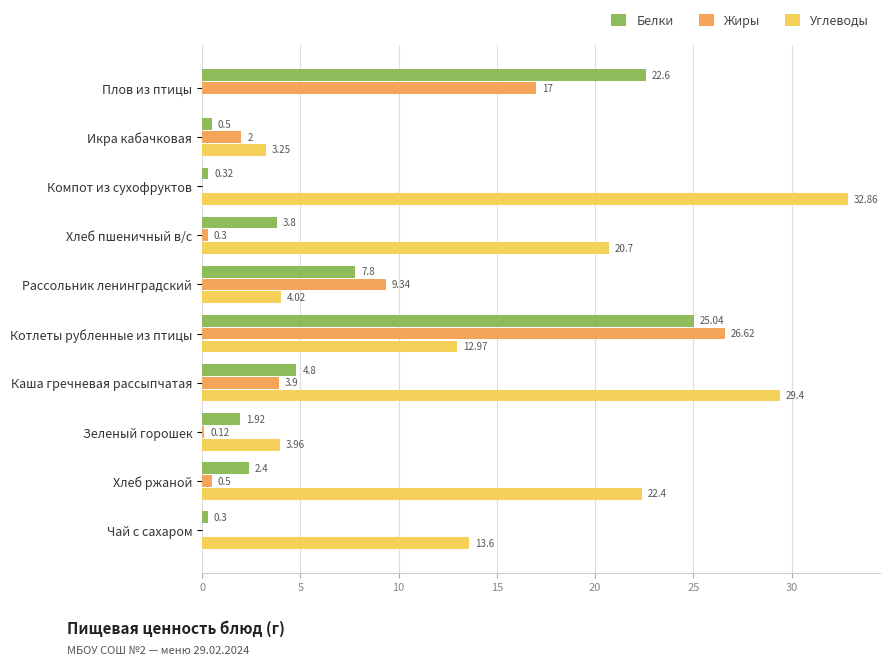

Which category has the highest value across all series?

Компот из сухофруктов